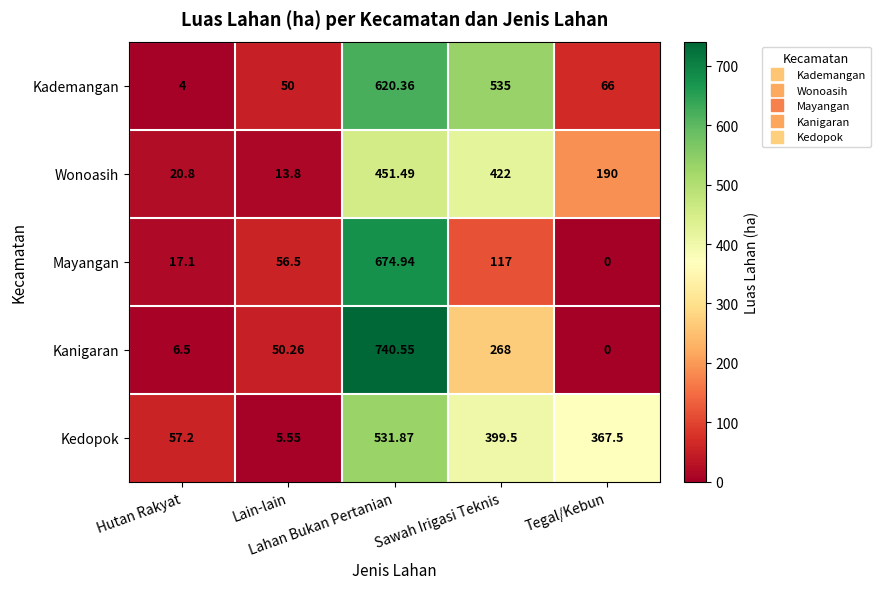

Rank the series by their maximum value, from lowest to highest.

Wonoasih, Kedopok, Kademangan, Mayangan, Kanigaran